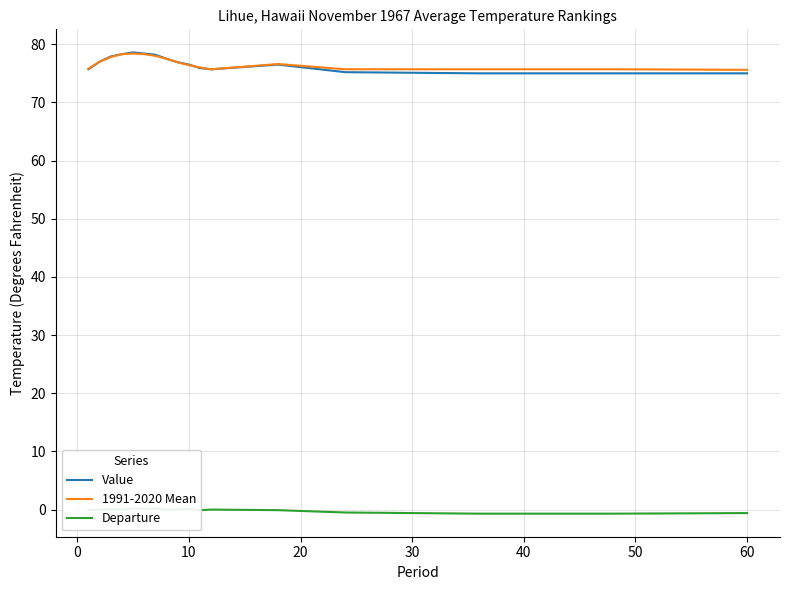

How many values in the 1991-2020 Mean series are below 76?

6